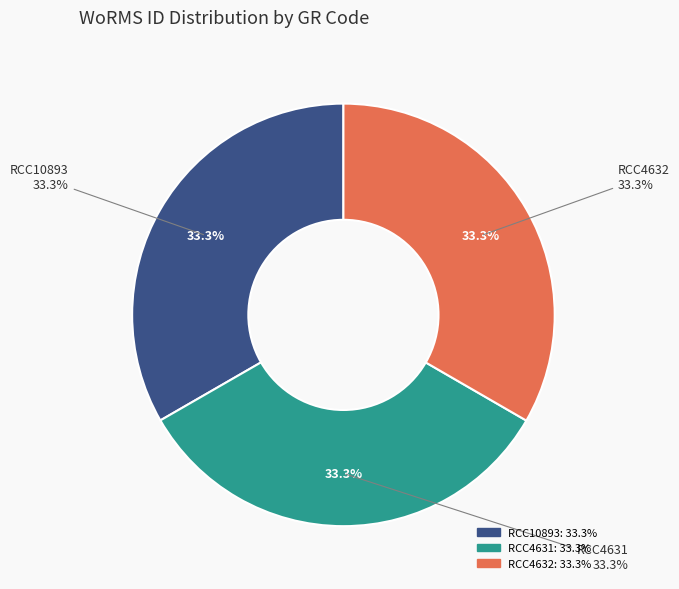

Count the number of slices in the pie.

3